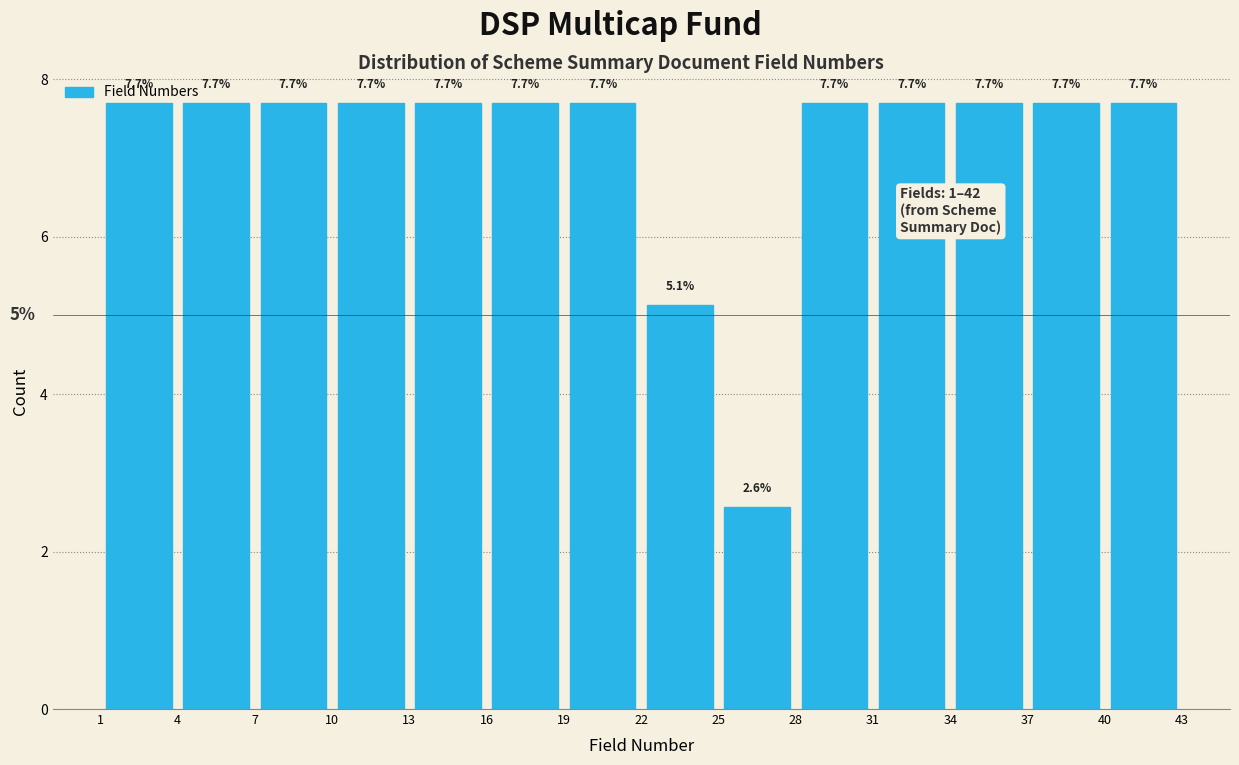

Reading left to right, transcribe this chart: for each bar, give the range it covers on the x-axis and its height.

1 to 4: 7.7
4 to 7: 7.7
7 to 10: 7.7
10 to 13: 7.7
13 to 16: 7.7
16 to 19: 7.7
19 to 22: 7.7
22 to 25: 5.1
25 to 28: 2.6
28 to 31: 7.7
31 to 34: 7.7
34 to 37: 7.7
37 to 40: 7.7
40 to 43: 7.7